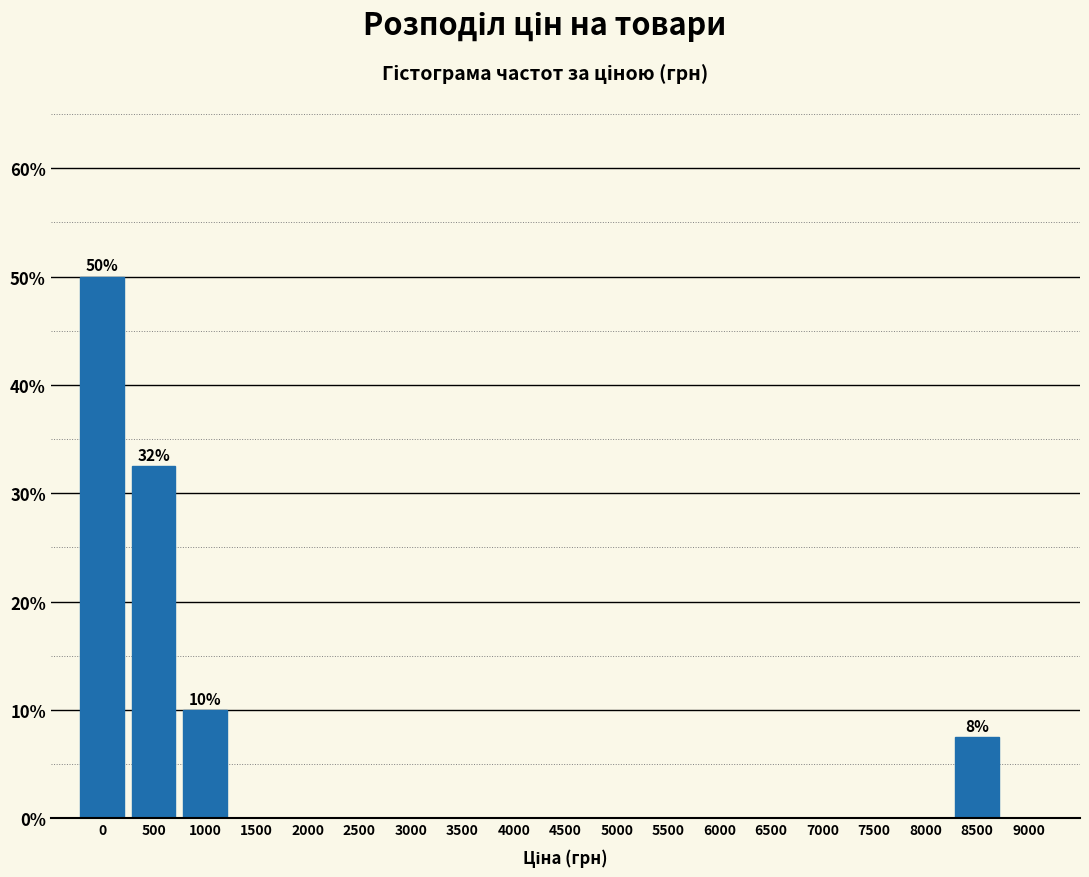

Reading left to right, list all the values displayed in this chart.

0=50.0	500=32.5	1000=10.0	1500=0.0	2000=0.0	2500=0.0	3000=0.0	3500=0.0	4000=0.0	4500=0.0	5000=0.0	5500=0.0	6000=0.0	6500=0.0	7000=0.0	7500=0.0	8000=0.0	8500=7.5	9000=0.0